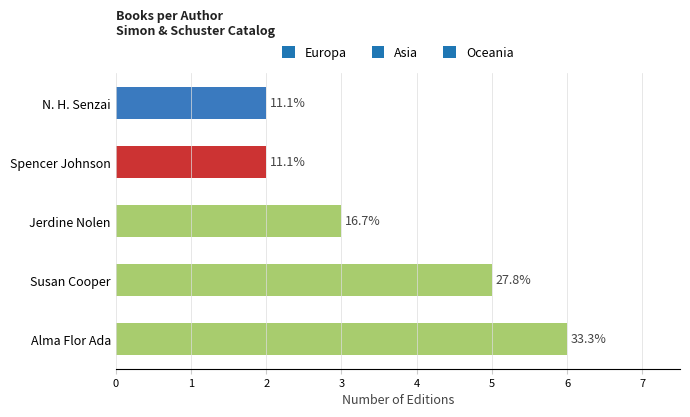

Are the bars horizontal?

Yes